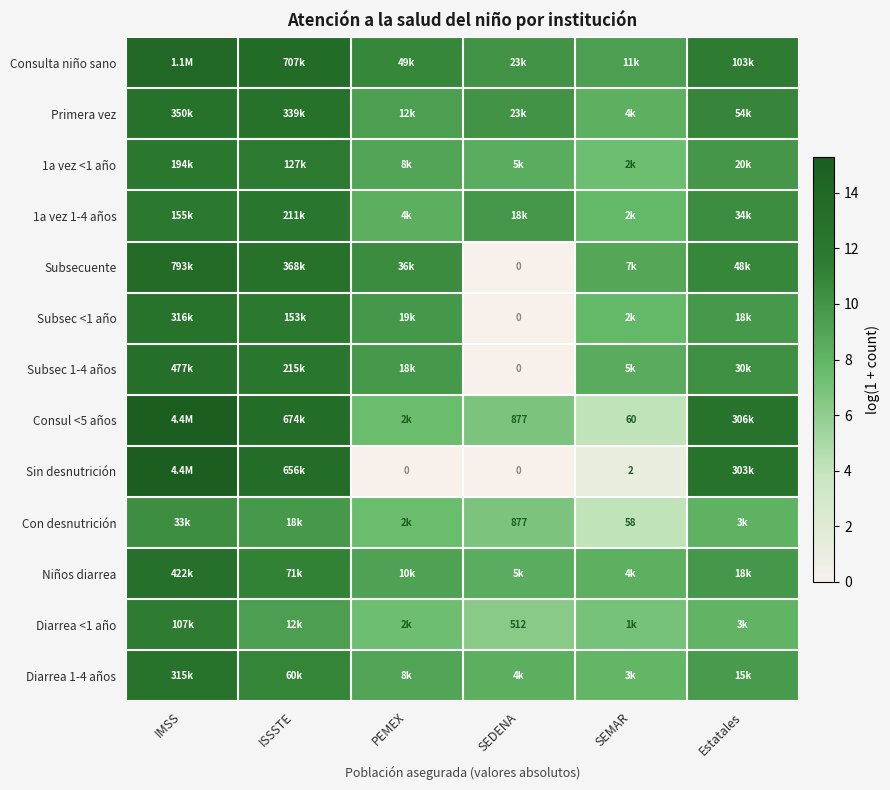

Which series changed the most between SEDENA and Estatales?

Sin desnutrición